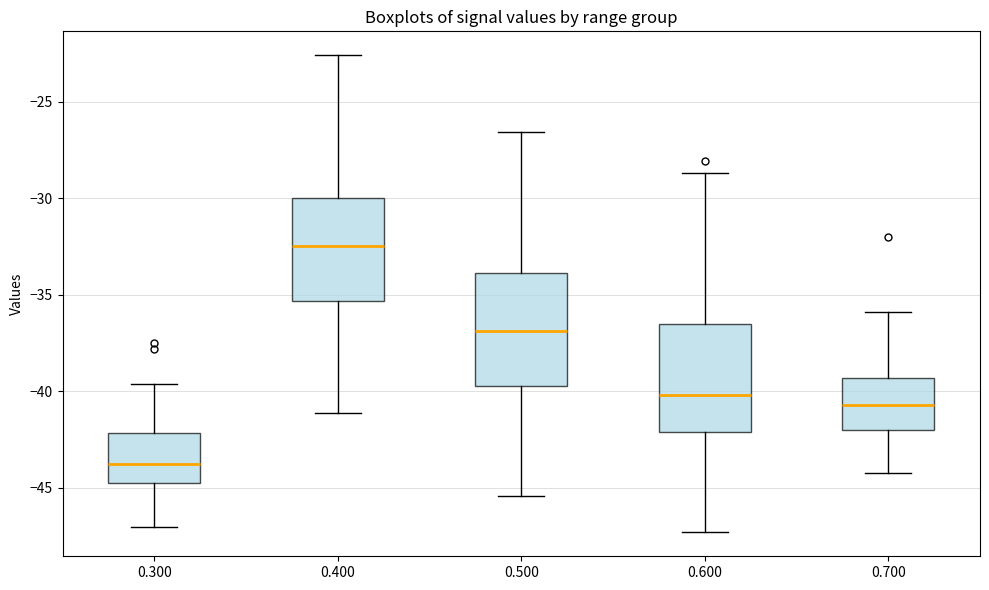

Reading left to right, read every box against the y-axis: the position of its median line, the range the box covers, and the ends of its whiskers. The values are not printed on the chart, so give them approximately, as read against the axis.

0.300: median -43.5, box -44.5 to -42.0, whiskers -47.0 to -39.5
0.400: median -32.5, box -35.5 to -30.0, whiskers -41.0 to -22.5
0.500: median -37.0, box -39.5 to -34.0, whiskers -45.5 to -26.5
0.600: median -40.0, box -42.0 to -36.5, whiskers -47.5 to -28.5
0.700: median -40.5, box -42.0 to -39.5, whiskers -44.0 to -36.0